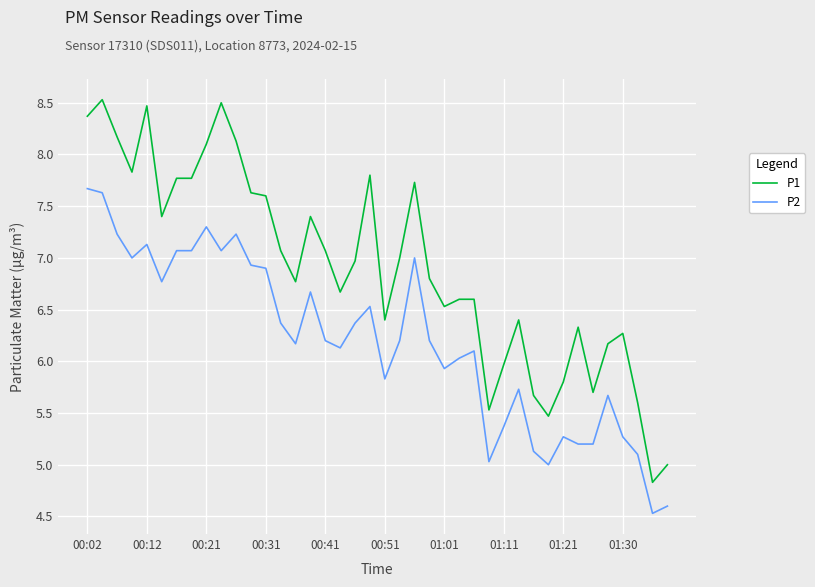

Reading left to right, what are all the values shown in this chart?

P1: 8.4	8.5	8.2	7.8	8.5	7.4	7.8	7.8	8.1	8.5	8.1	7.6	7.6	7.1	6.8	7.4	7.1	6.7	7.0	7.8	6.4	7.0	7.7	6.8	6.5	6.6	6.6	5.5	6.0	6.4	5.7	5.5	5.8	6.3	5.7	6.2	6.3	5.6	4.8	5.0
P2: 7.7	7.6	7.2	7.0	7.1	6.8	7.1	7.1	7.3	7.1	7.2	6.9	6.9	6.4	6.2	6.7	6.2	6.1	6.4	6.5	5.8	6.2	7.0	6.2	5.9	6.0	6.1	5.0	5.4	5.7	5.1	5.0	5.3	5.2	5.2	5.7	5.3	5.1	4.5	4.6